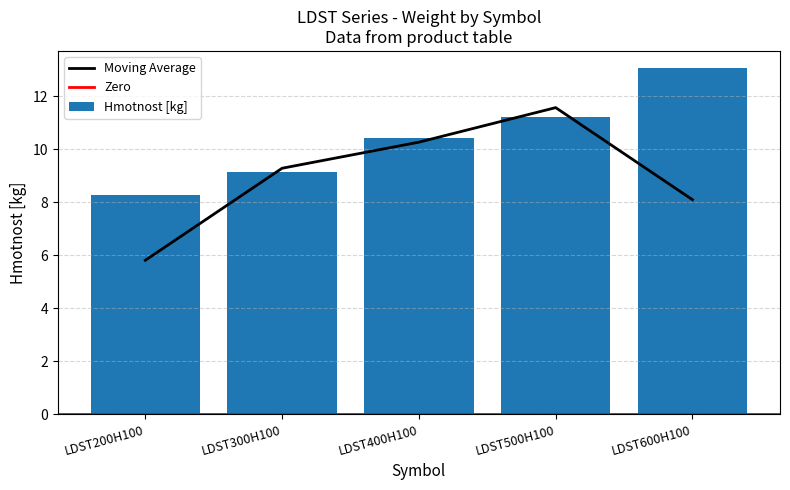

Count the number of values greater than 10.

3